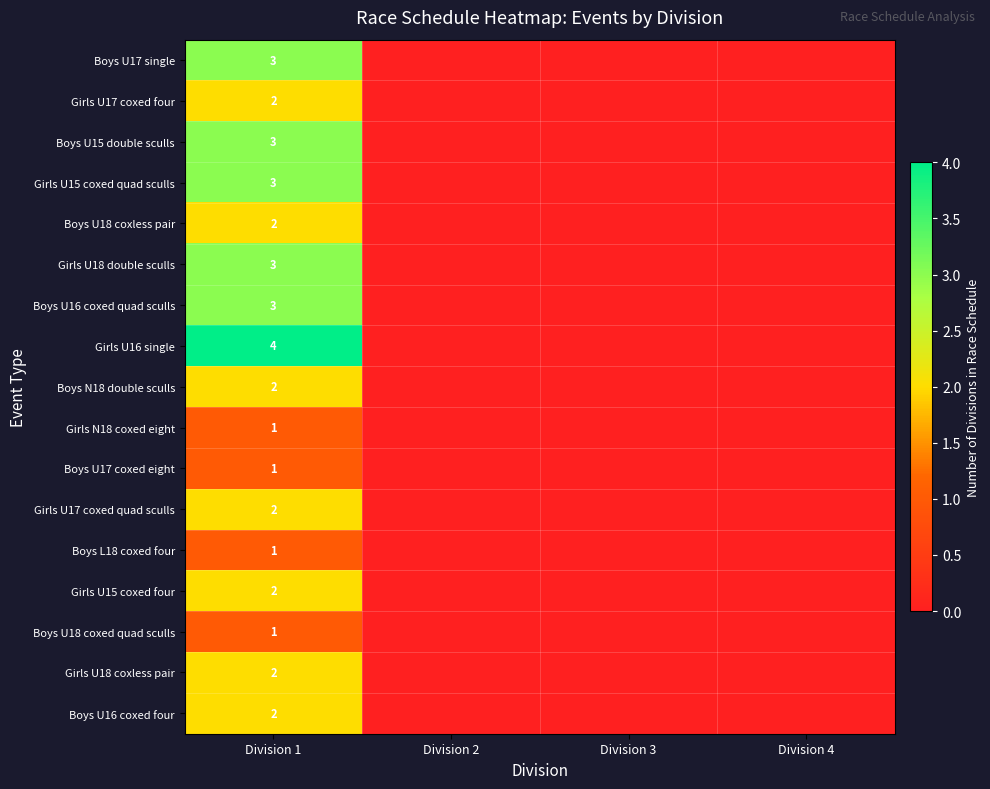

How many series are shown in this chart?

17